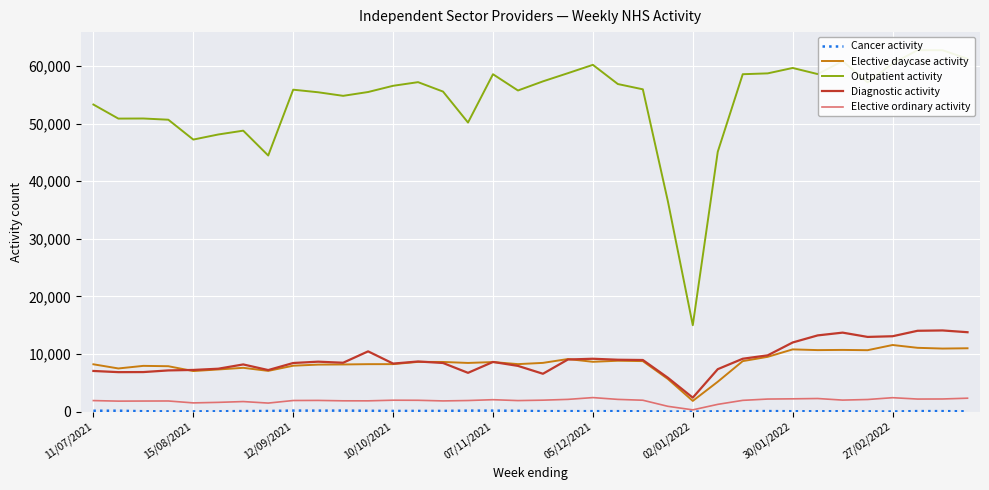

What is the difference between the maximum and minimum values in the Cancer activity series?

162